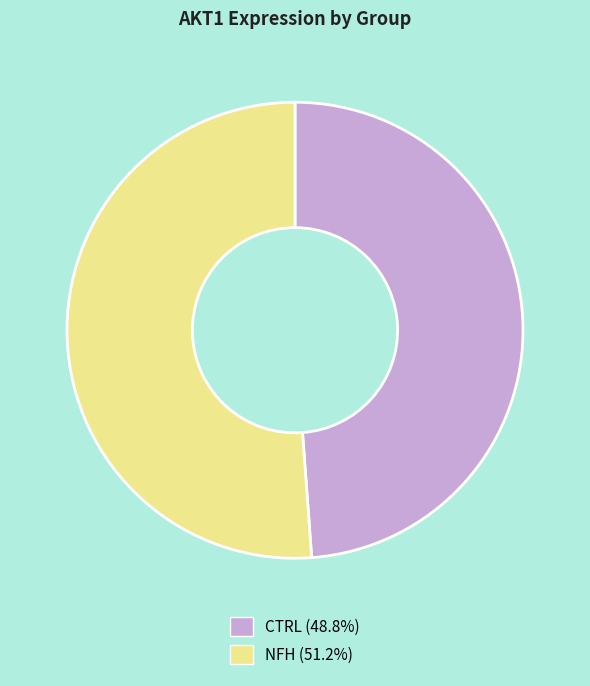

Is the sum of NFH (51.2%) and CTRL (48.8%) greater than half?

Yes